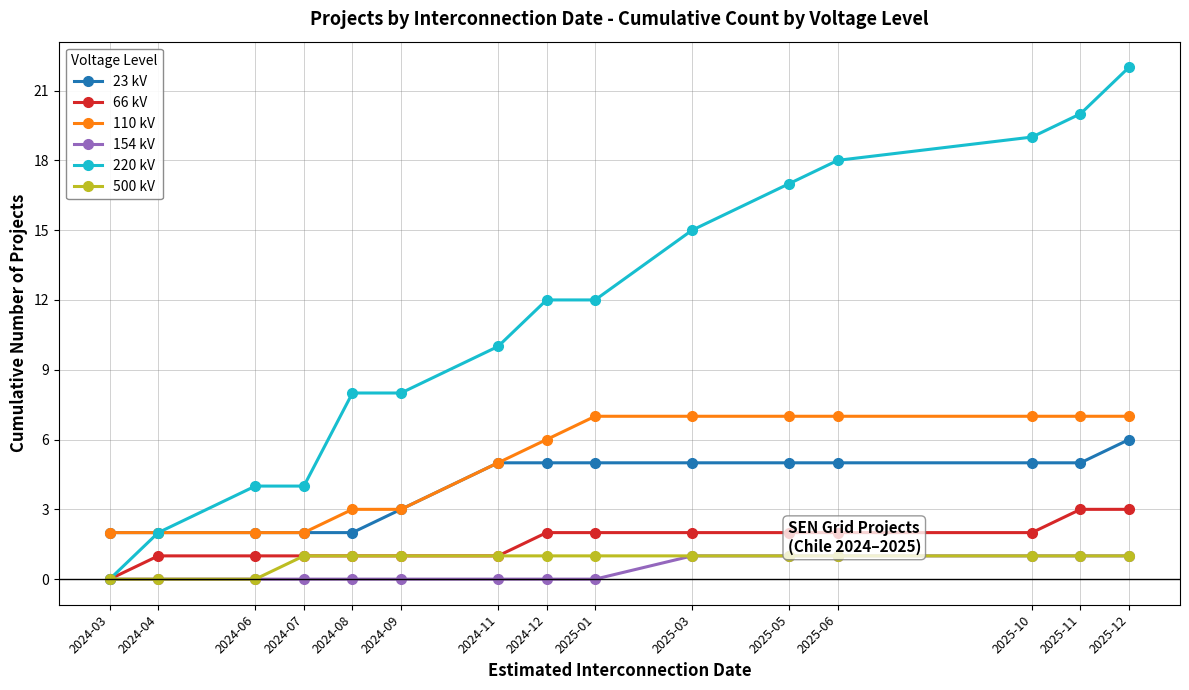

Is this an area chart (filled region under the line)?

No